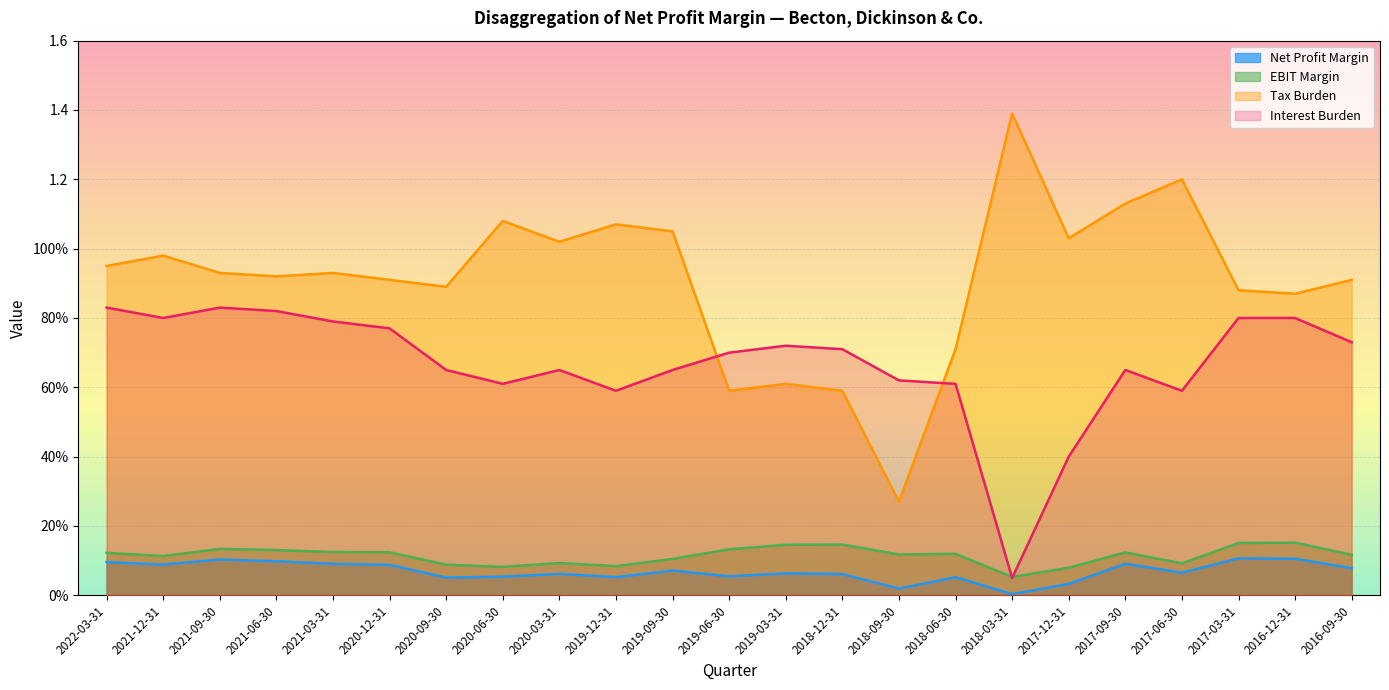

What is the label of the 20th point from the right?

2021-06-30